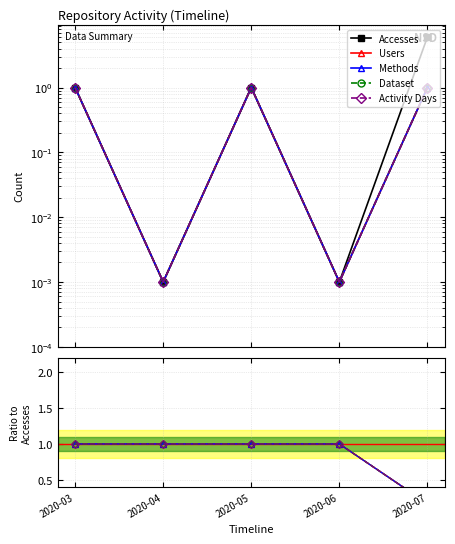

Rank the series by their maximum value, from lowest to highest.

Users, Methods, Dataset, Activity Days, Accesses